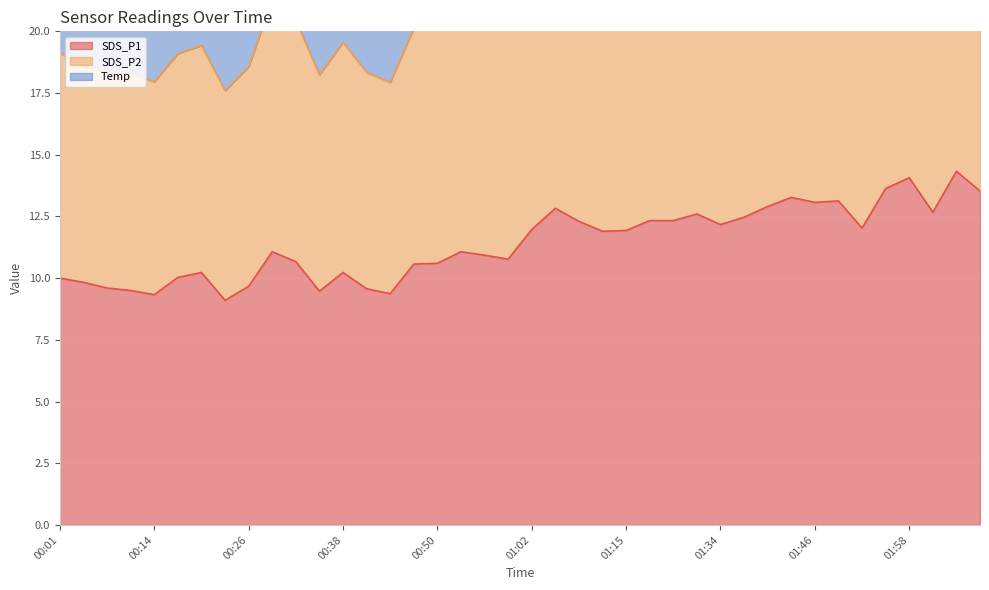

True or false: SDS_P1 has a value of 3.8 at 01:15.

False